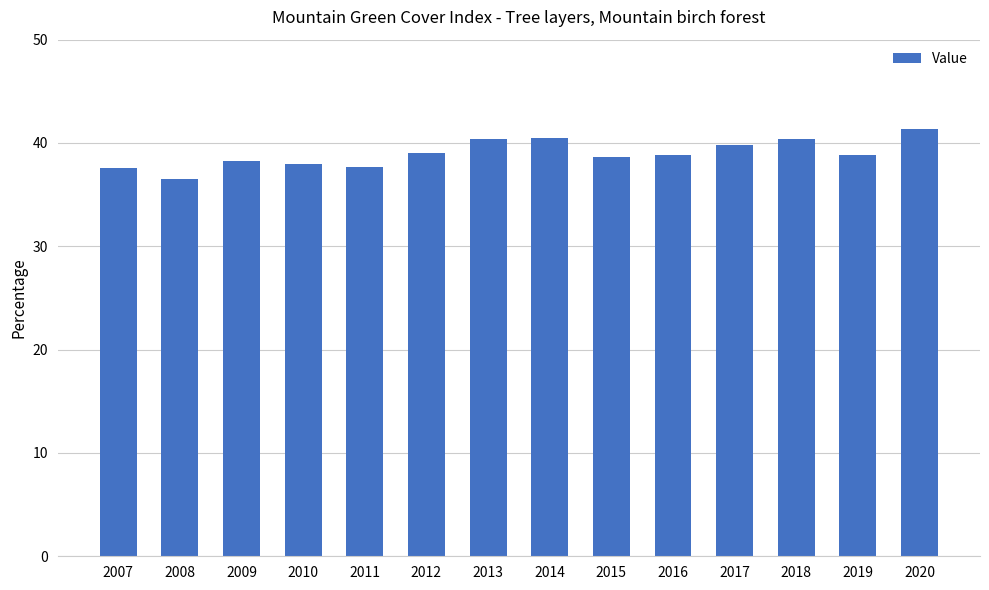

What is the approximate value at 2019?

38.8